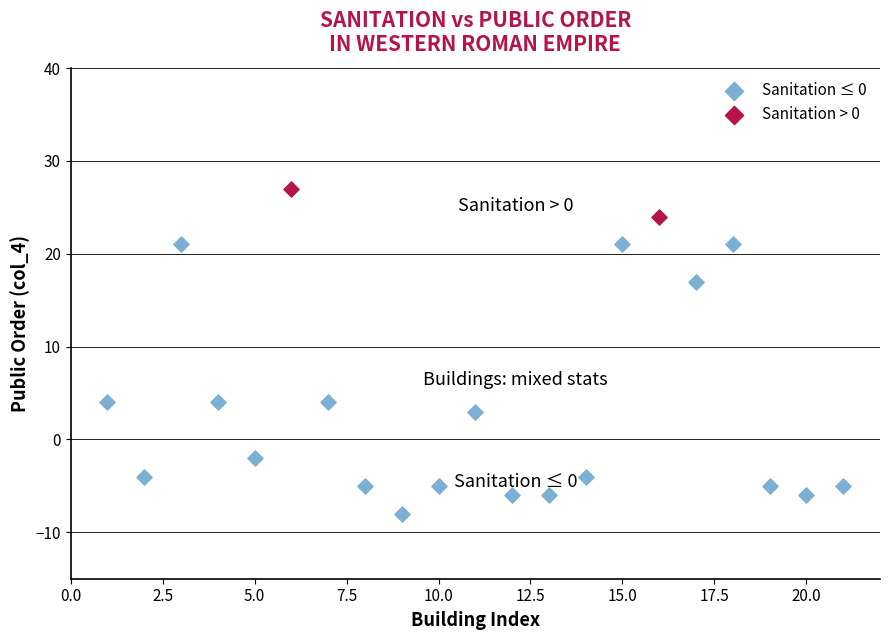

What are all the series names shown in the legend?

Sanitation ≤ 0, Sanitation > 0